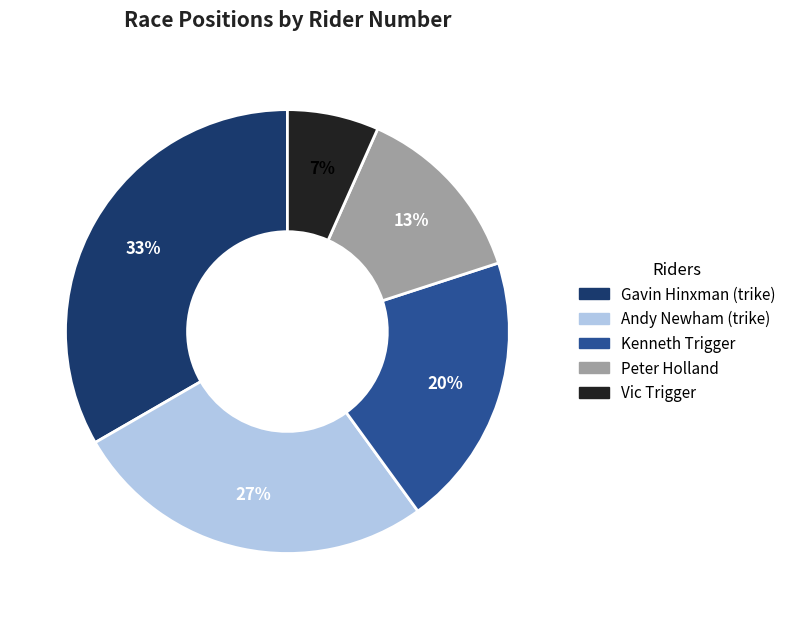

Do Andy Newham (trike) and Kenneth Trigger together represent more than half of the pie?

No